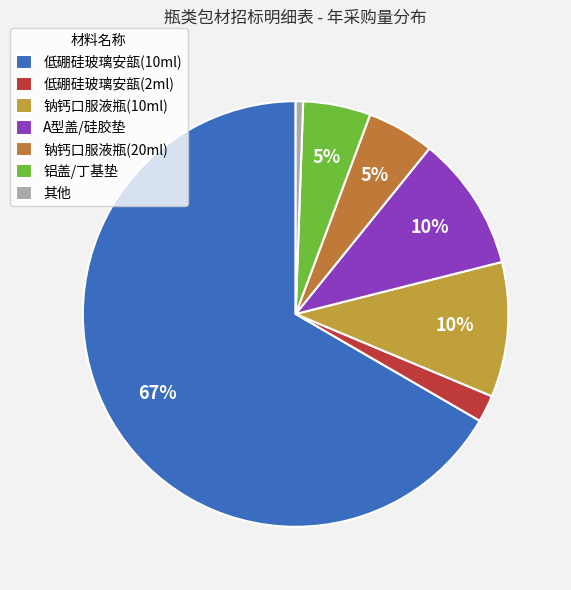

True or false: 钠钙口服液瓶(10ml) accounts for 20% of the total.

False